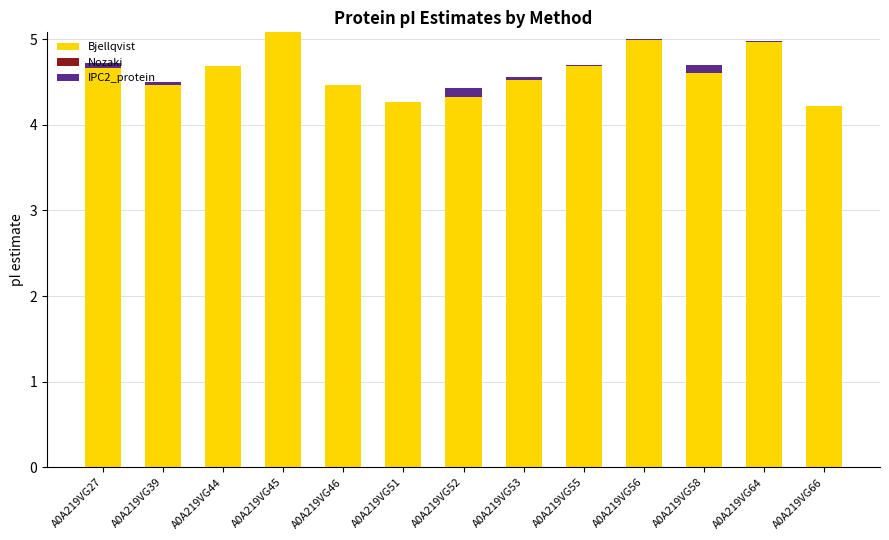

The Bjellqvist series shows 1.8 at A0A219VG53. True or false?

False